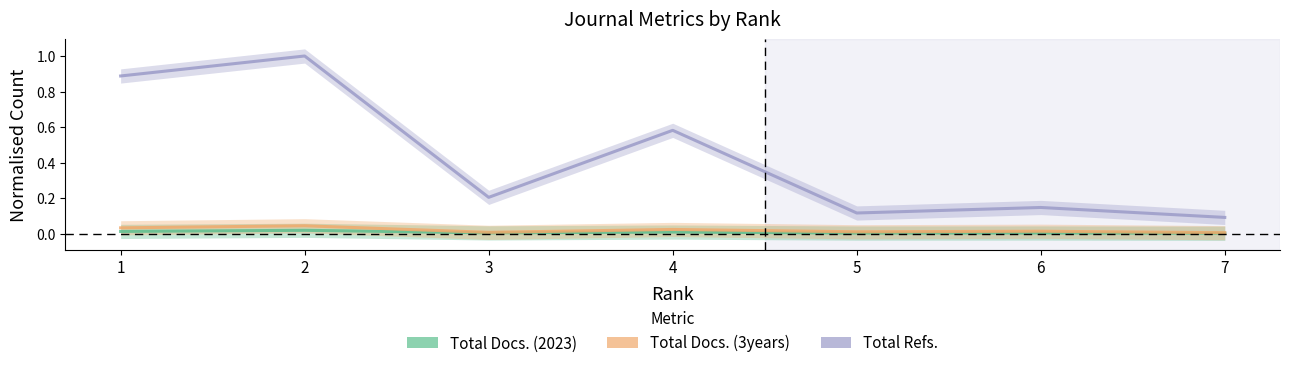

How many data points does each series have?

7